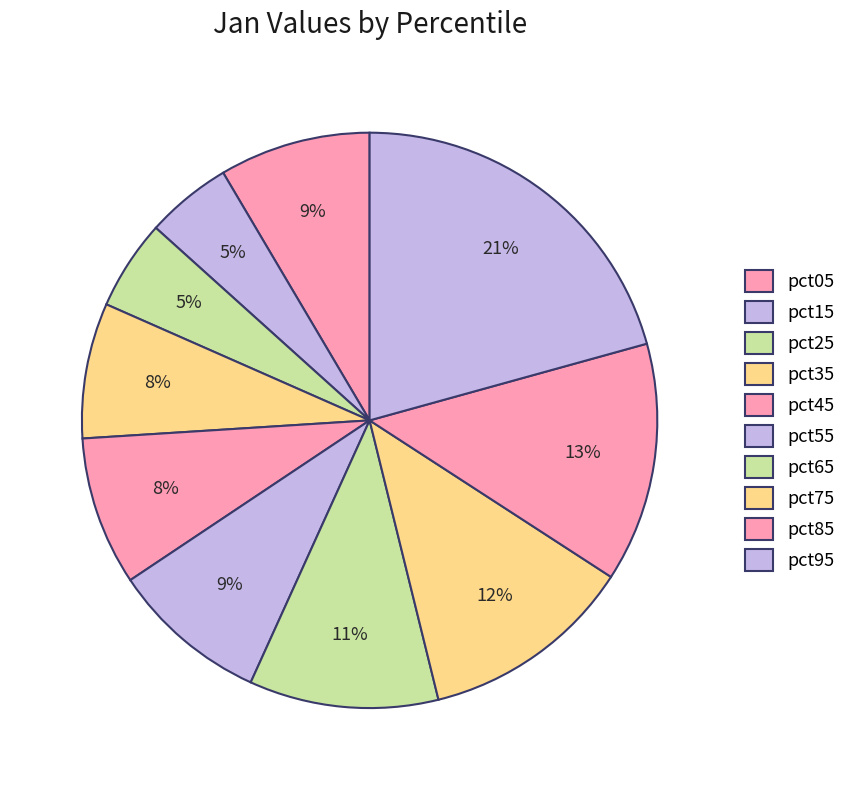

Is it true that pct15 is 5% of the pie?

True